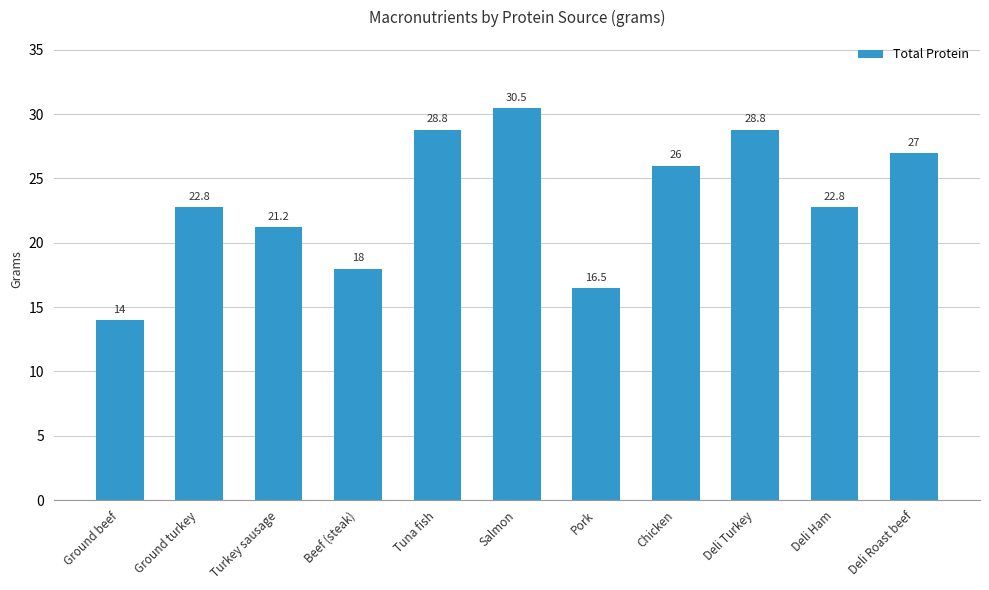

True or false: the data shows 32.3 at Beef (steak).

False